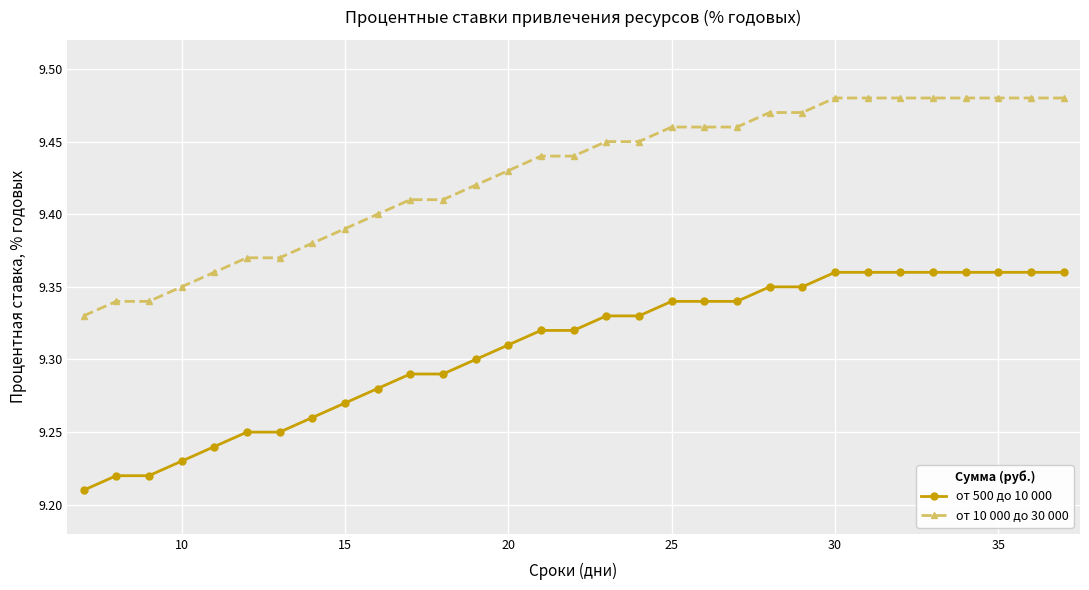

Count the number of data series in this chart.

2